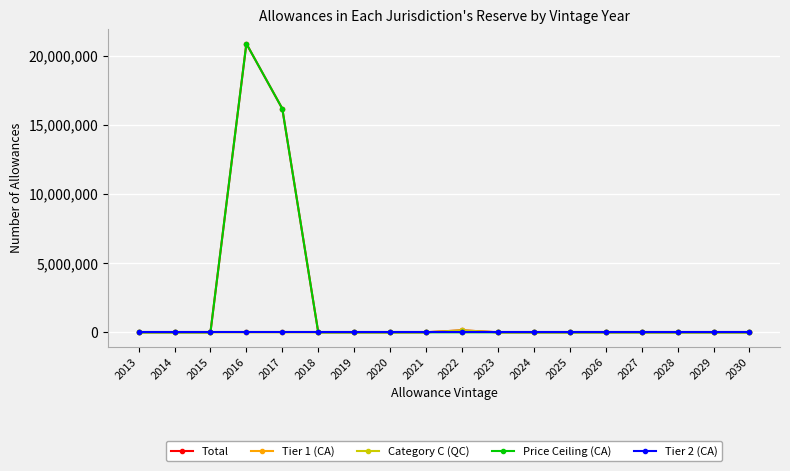

At how many categories does at least one series exceed 11834540?

2